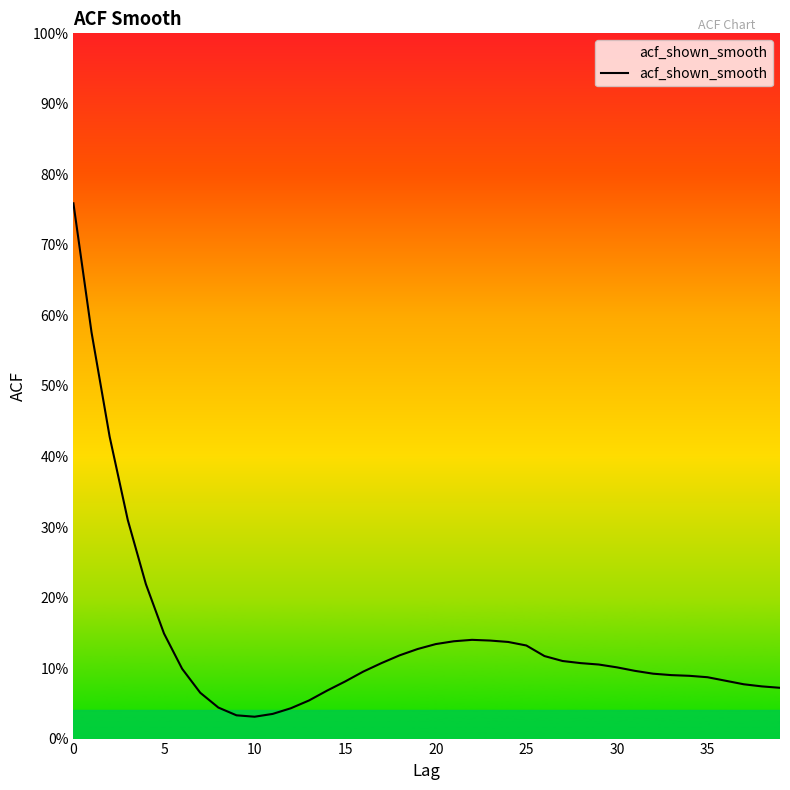

Does the chart display data point markers on the line(s)?

No